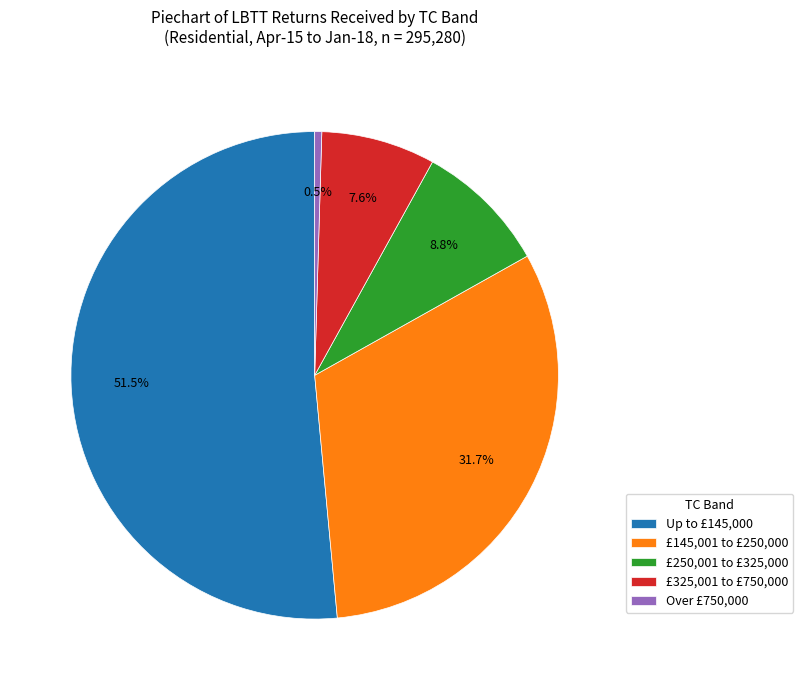

True or false: £250,001 to £325,000 accounts for 9% of the total.

True